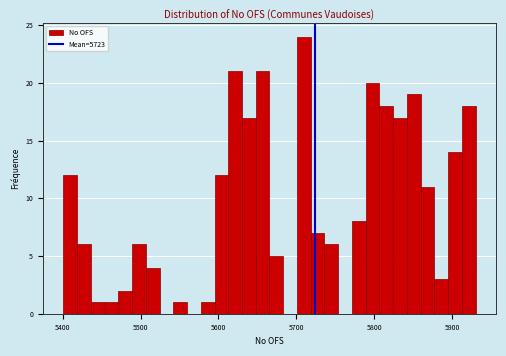

Read against the x-axis, roughly where is the centre of the tallest bar?

5710